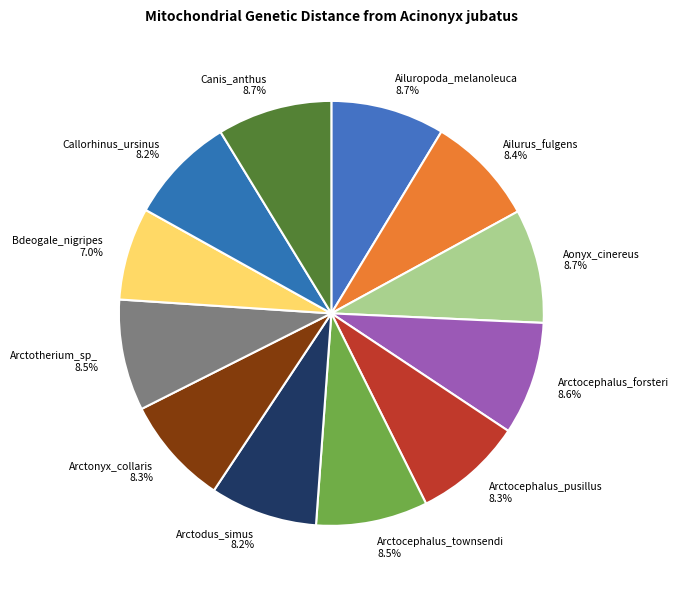

To the nearest percent, what is the difference between the largest and smallest slice percentages?

2%